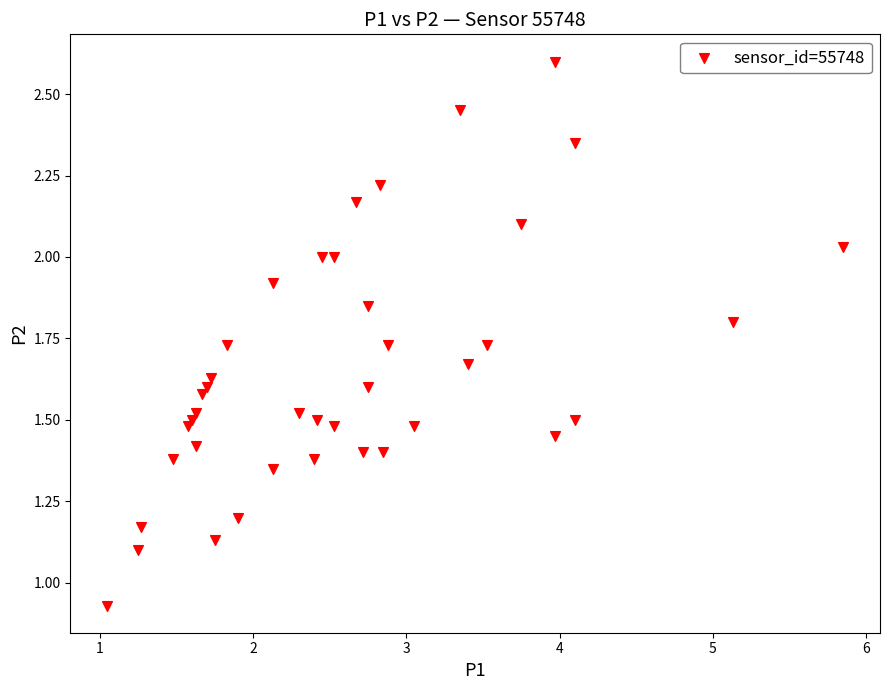

What is the range of X values (max minus min)?

4.8